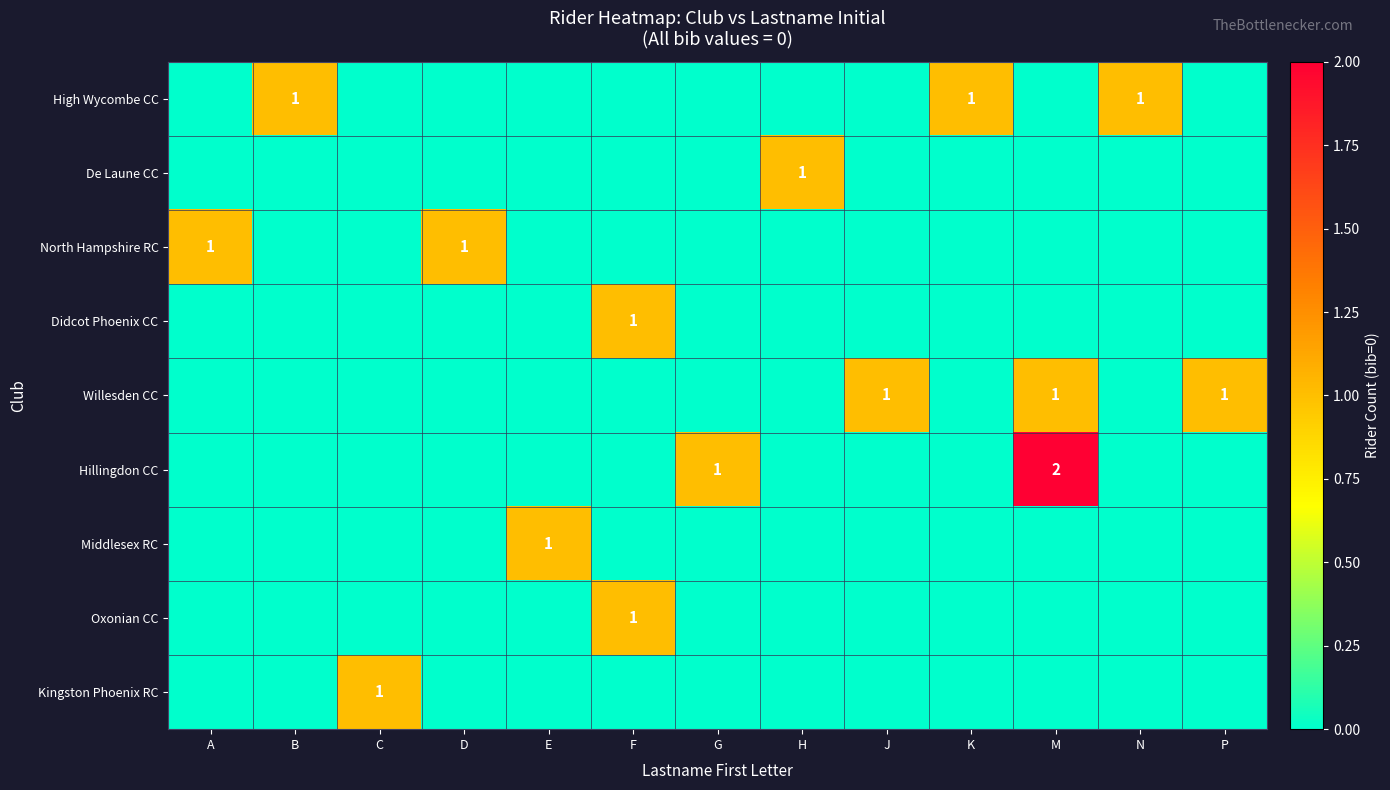

Which label corresponds to the largest value in the chart?

M